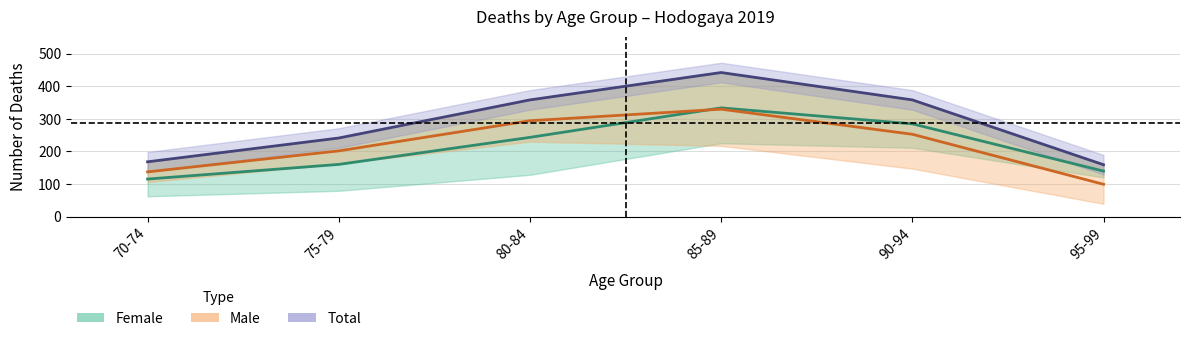

Where is the first local maximum for Female (mid)?

85-89